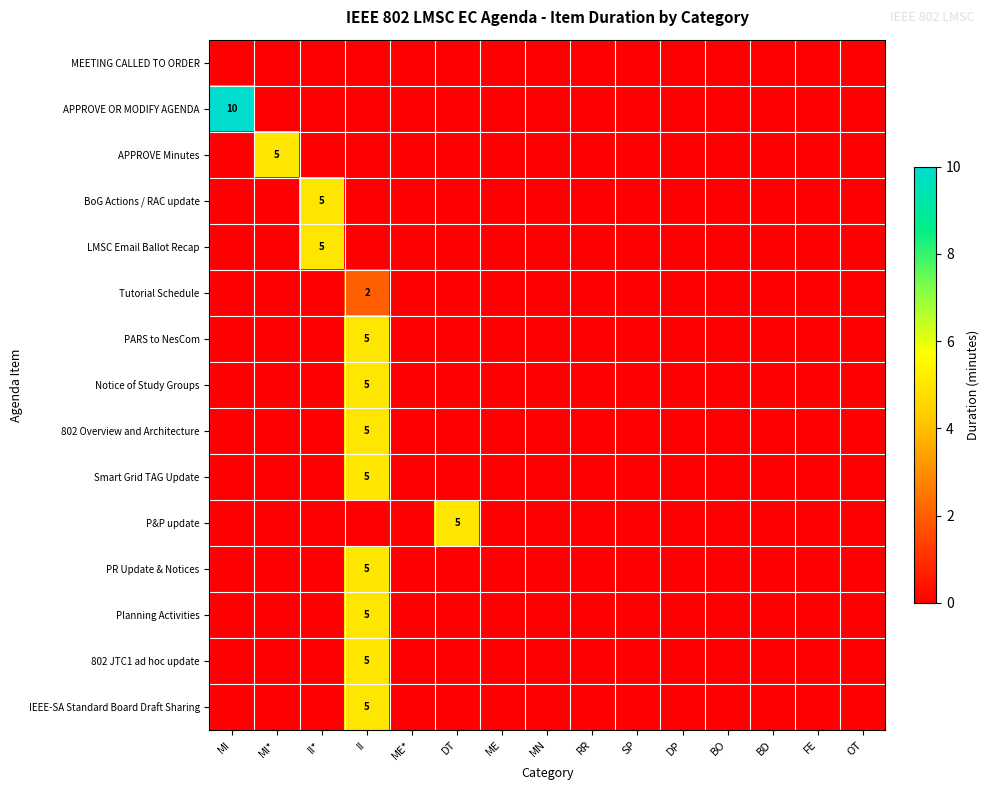

Is it true that PARS to NesCom equals 3 at II?

False